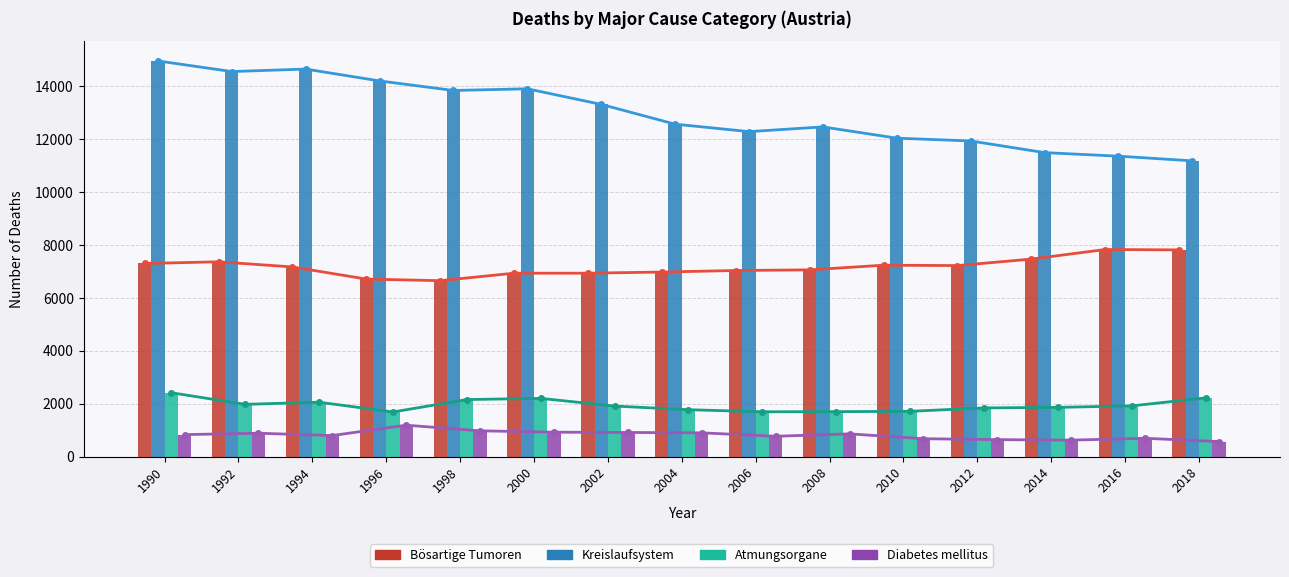

List the labels in order of Diabetes mellitus value, largest first.

1996, 1998, 2000, 2002, 2004, 1992, 2008, 1990, 1994, 2006, 2016, 2010, 2012, 2014, 2018